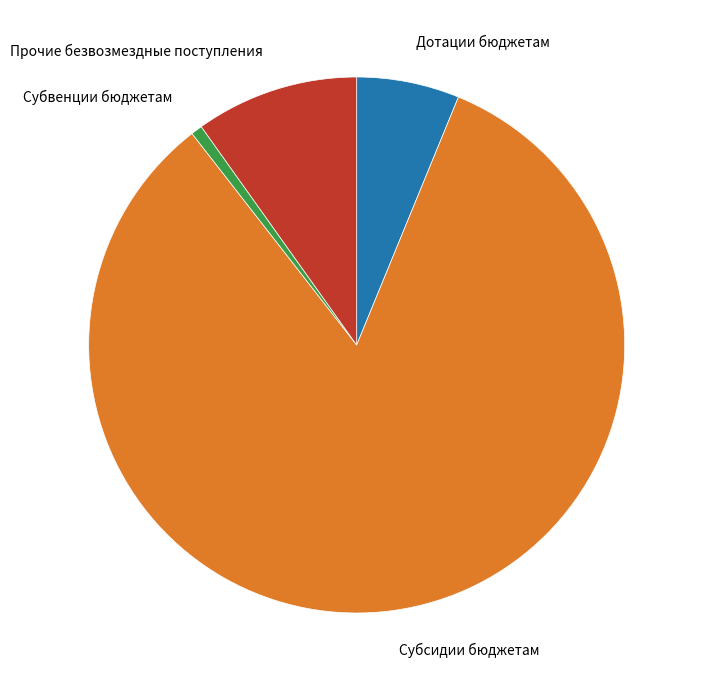

Which has a higher value, Субвенции бюджетам or Дотации бюджетам?

Дотации бюджетам